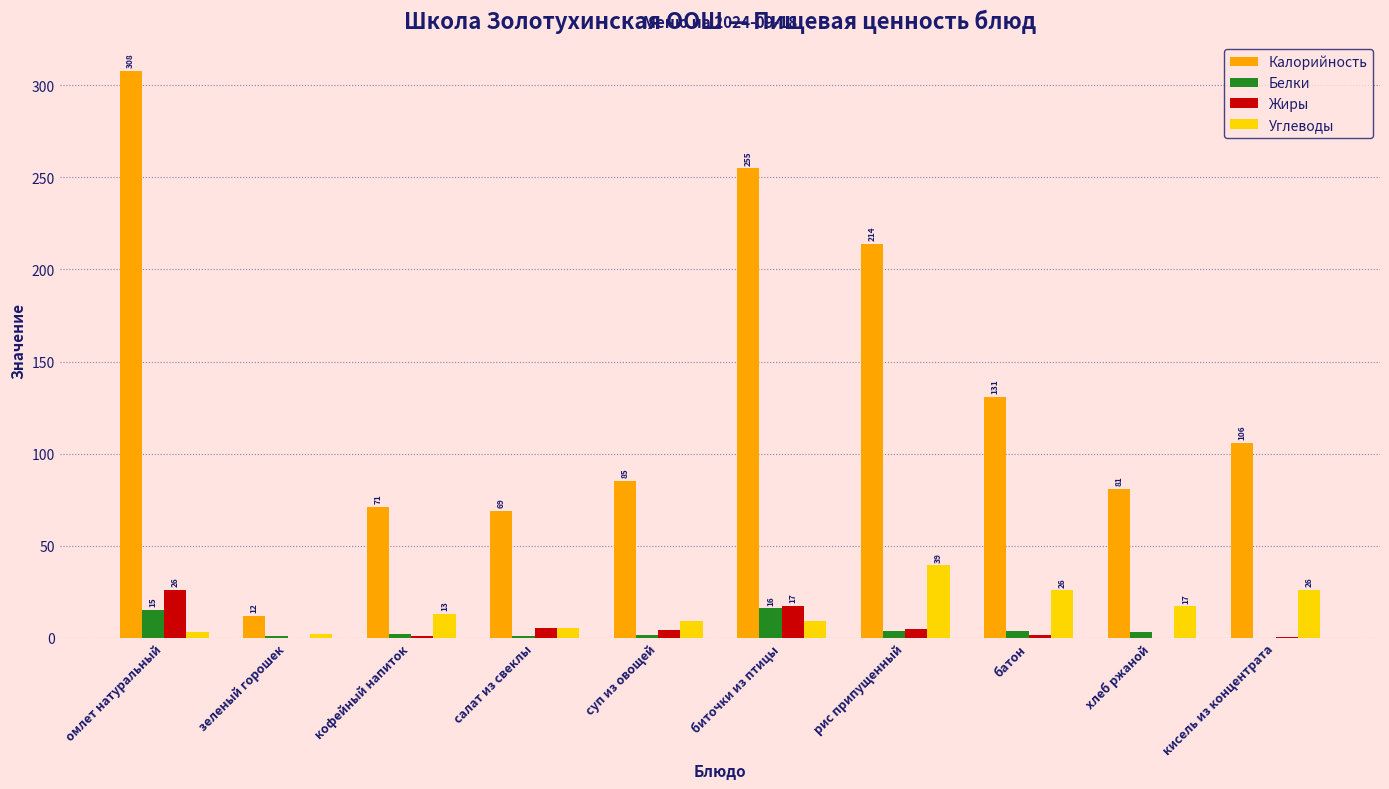

At which label does Углеводы reach its peak?

рис припущенный